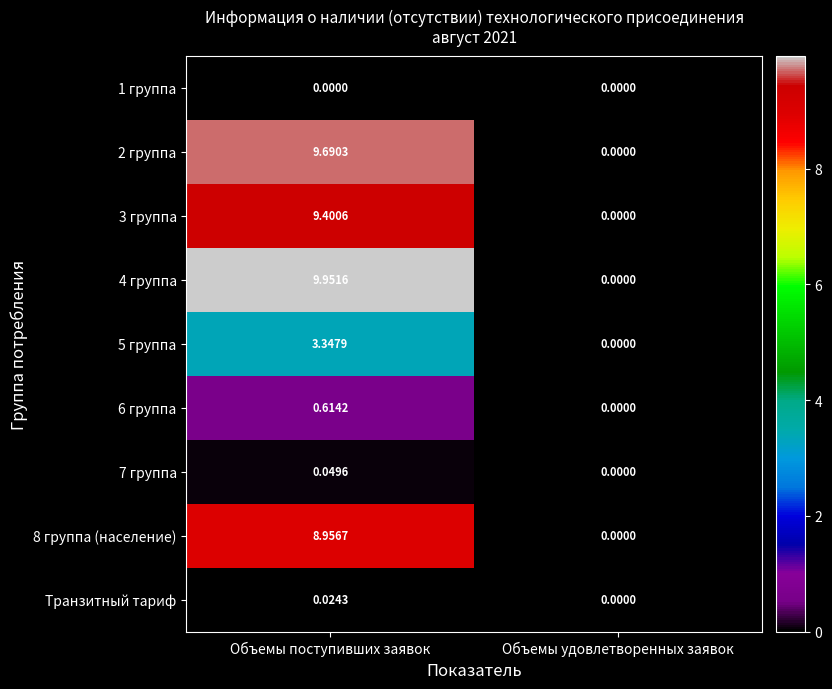

List the series in order of their peak value, lowest first.

1 группа, Транзитный тариф, 7 группа, 6 группа, 5 группа, 8 группа (население), 3 группа, 2 группа, 4 группа